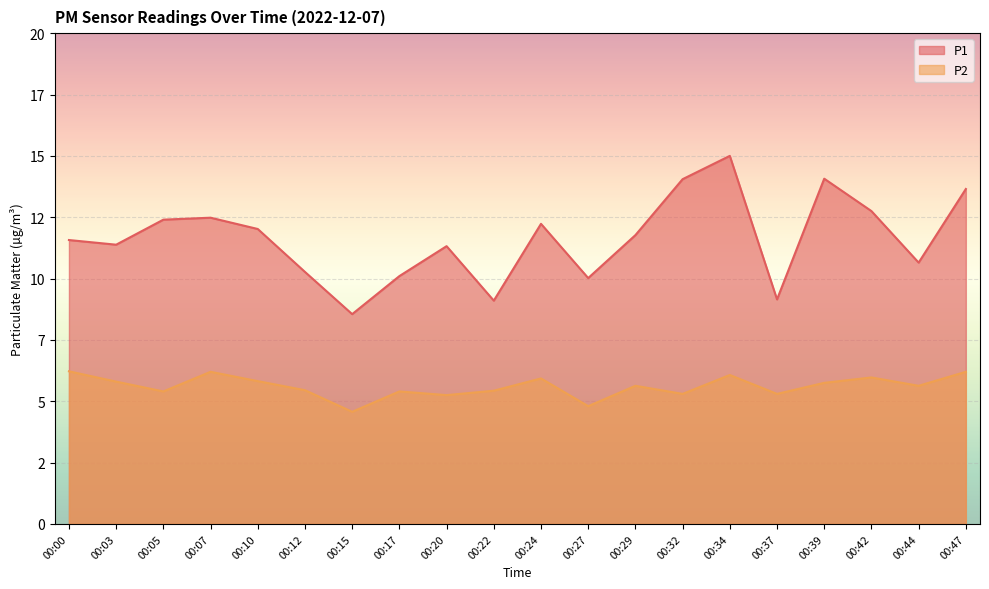

What is the lowest value of the P2 series?

4.6